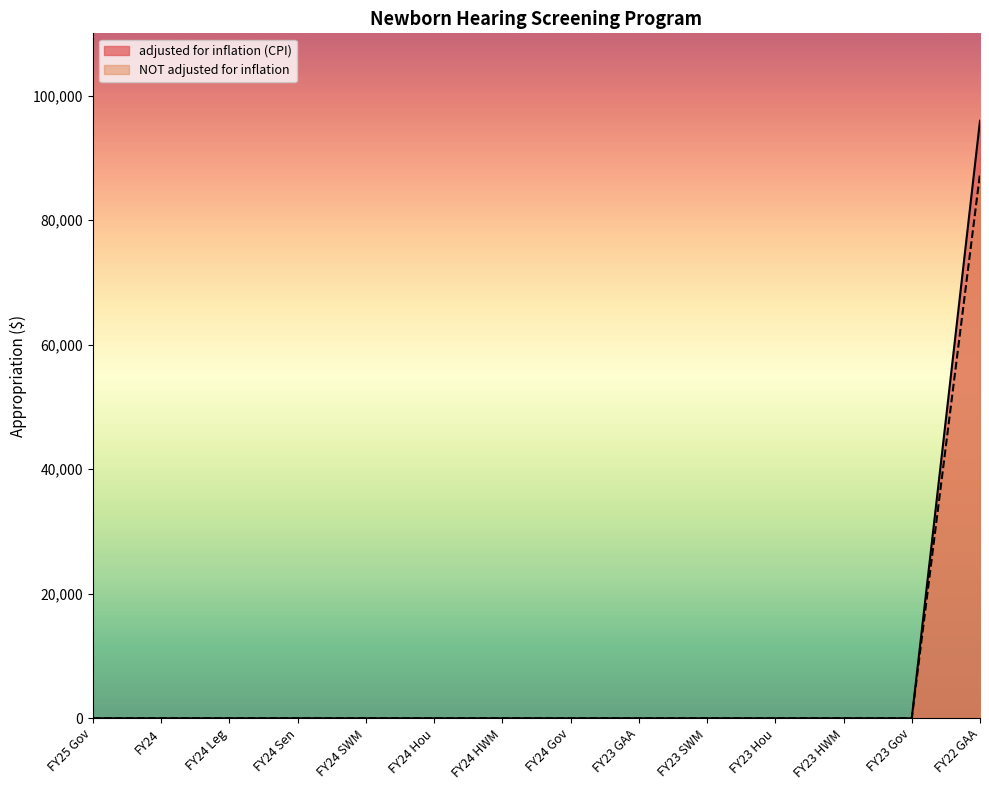

How many values in NOT adjusted for inflation are above zero?

1